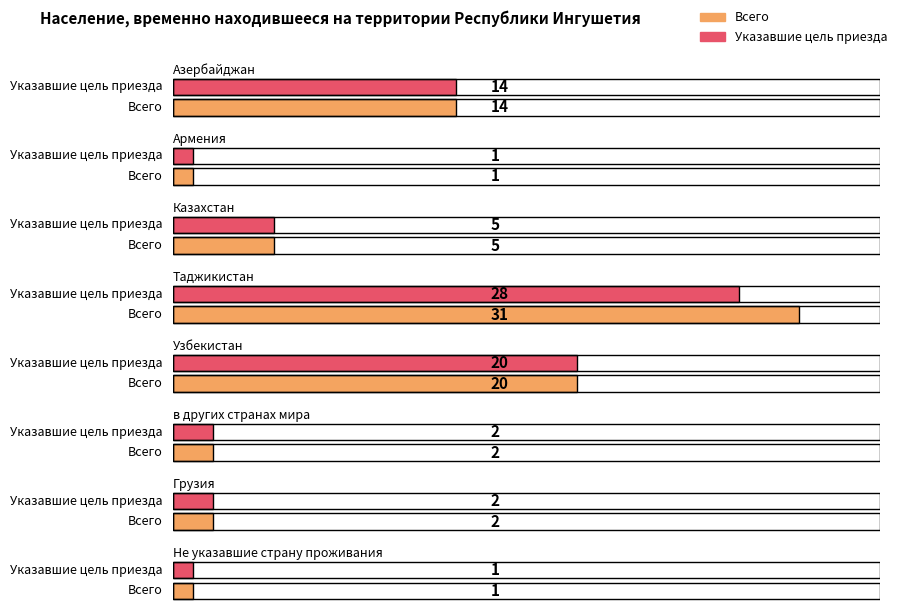

Which series changed the most between Азербайджан and в других странах мира?

Всего